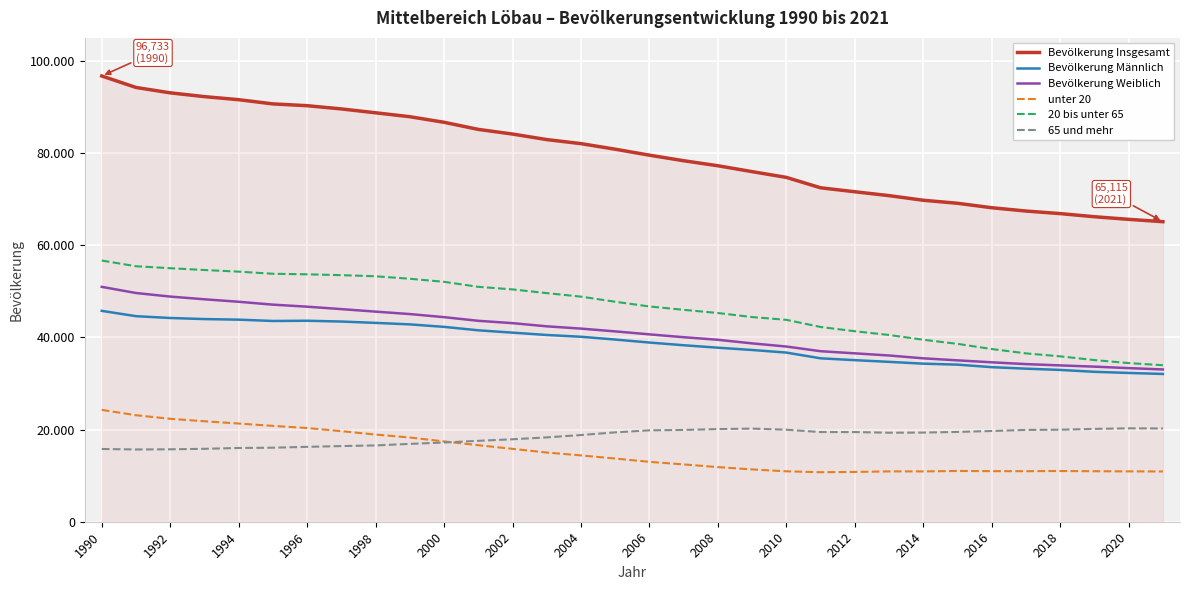

Does the chart have visible grid lines?

Yes